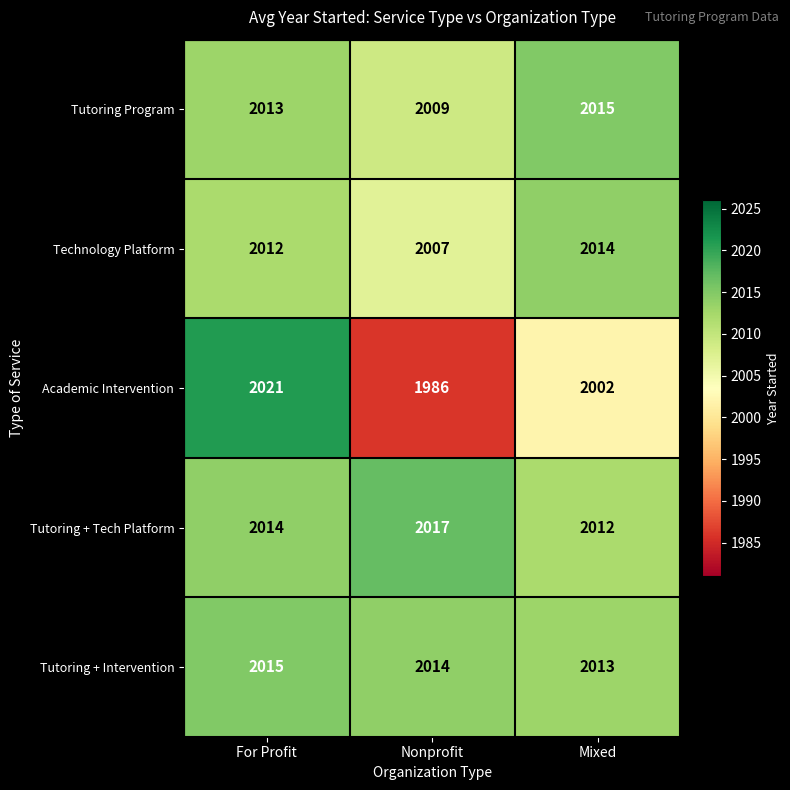

At which label does Academic Intervention first exceed 2002?

For Profit